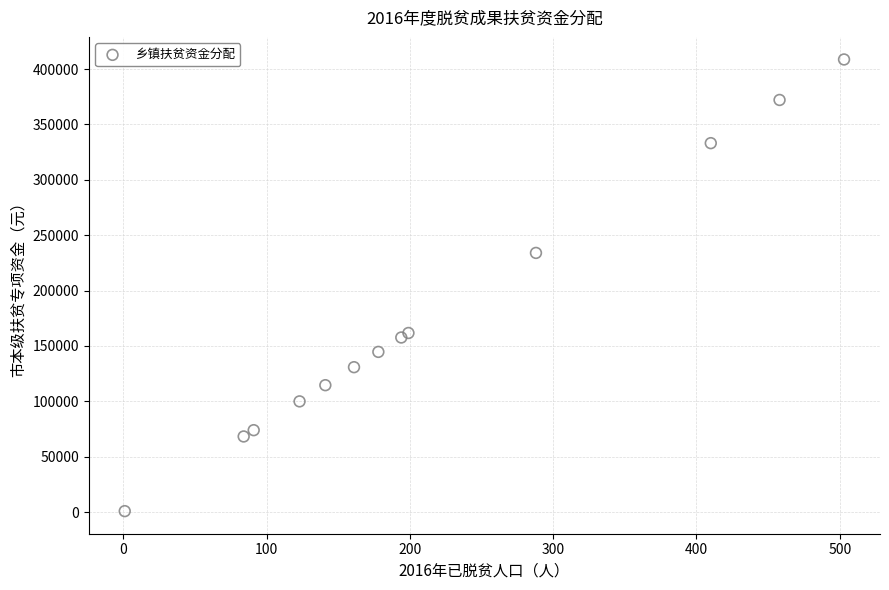

What Y value in the scatter plot is closest to 204737?

233979.8